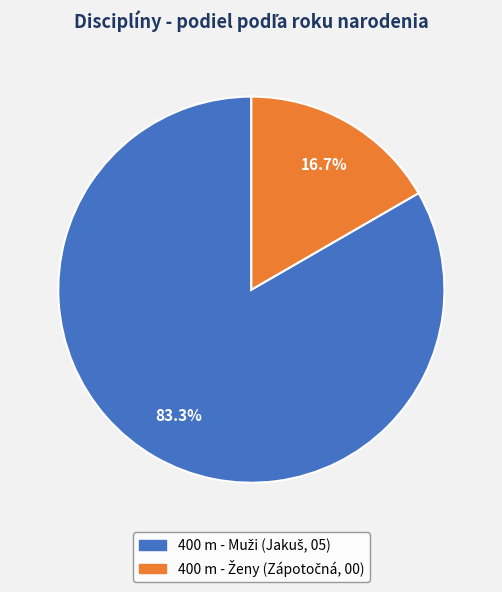

Is there a majority slice in this chart?

Yes